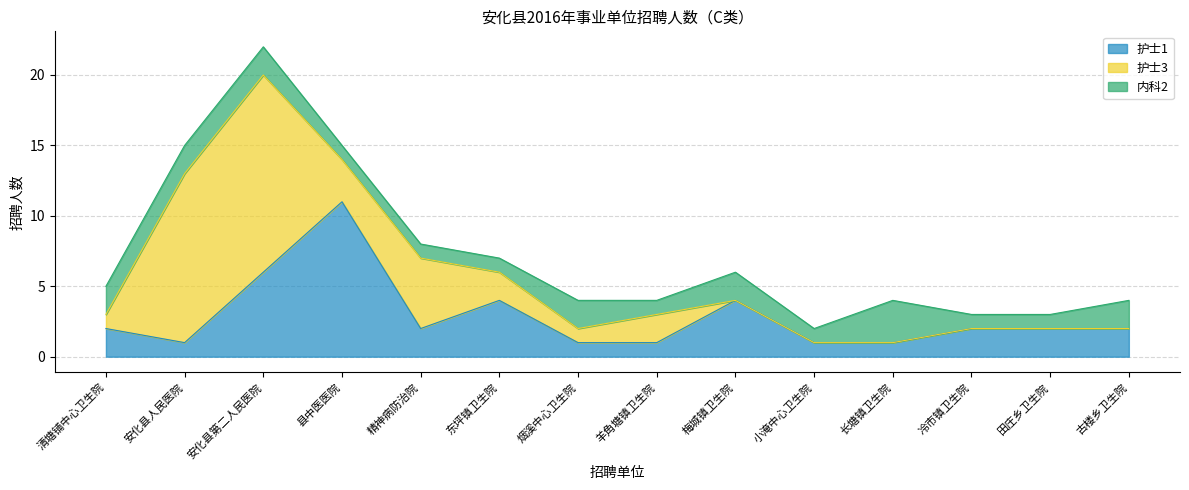

Does the chart display data point markers on the line(s)?

No